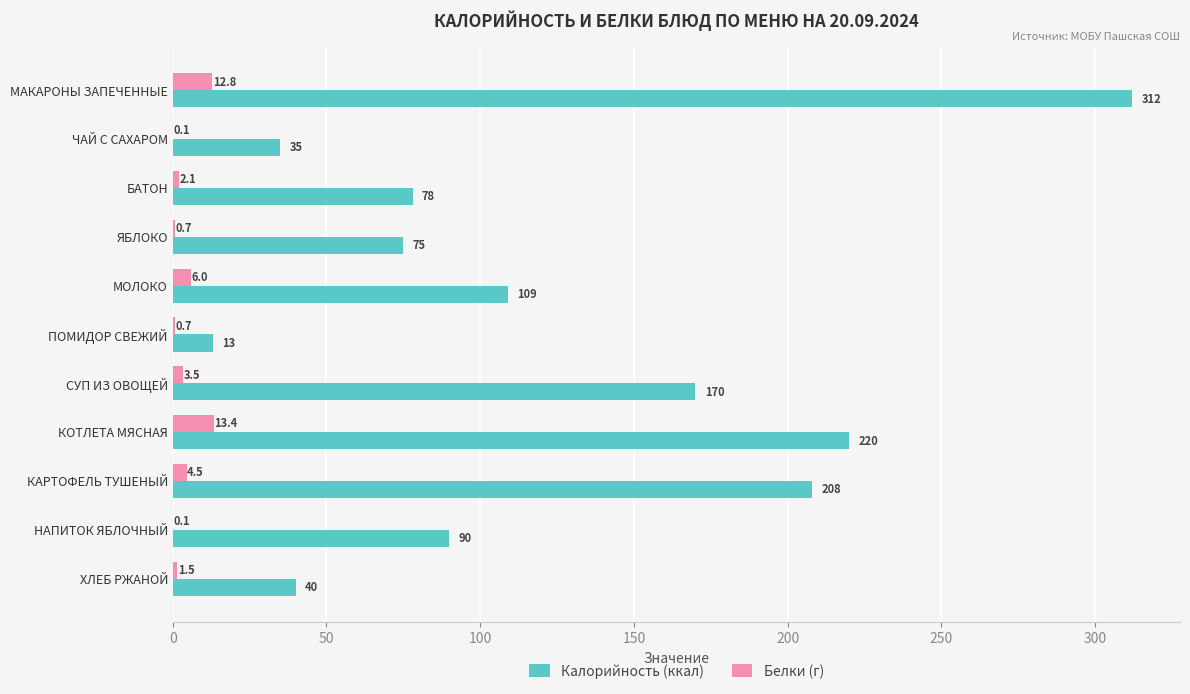

The Калорийность (ккал) series shows 39.6 at ЯБЛОКО. True or false?

False